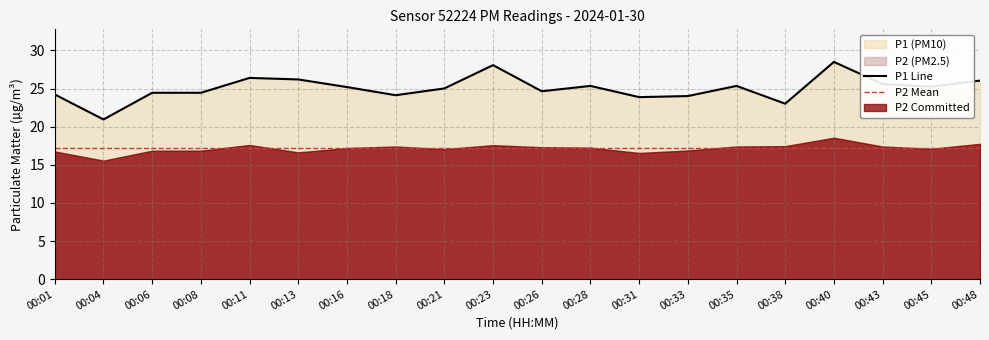

What is the difference between the maximum and second lowest values?

5.5